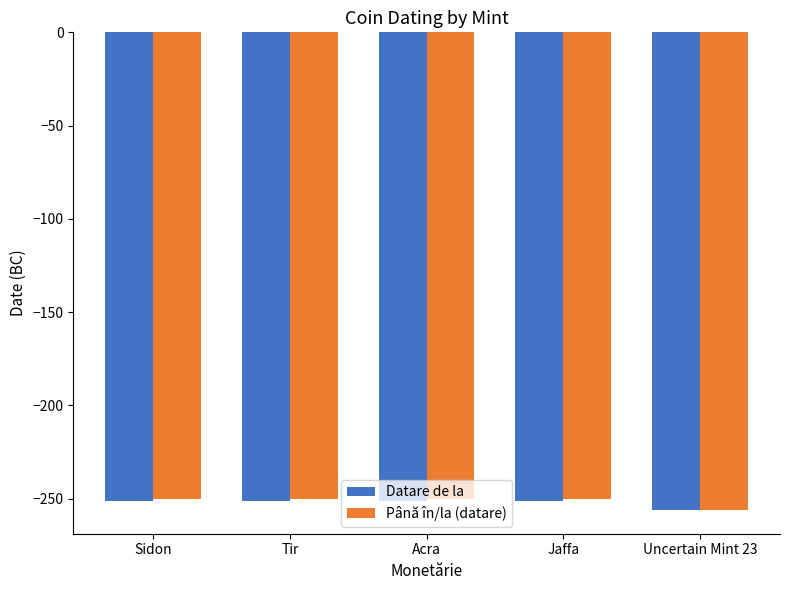

What are all the series names shown in the legend?

Datare de la, Până în/la (datare)